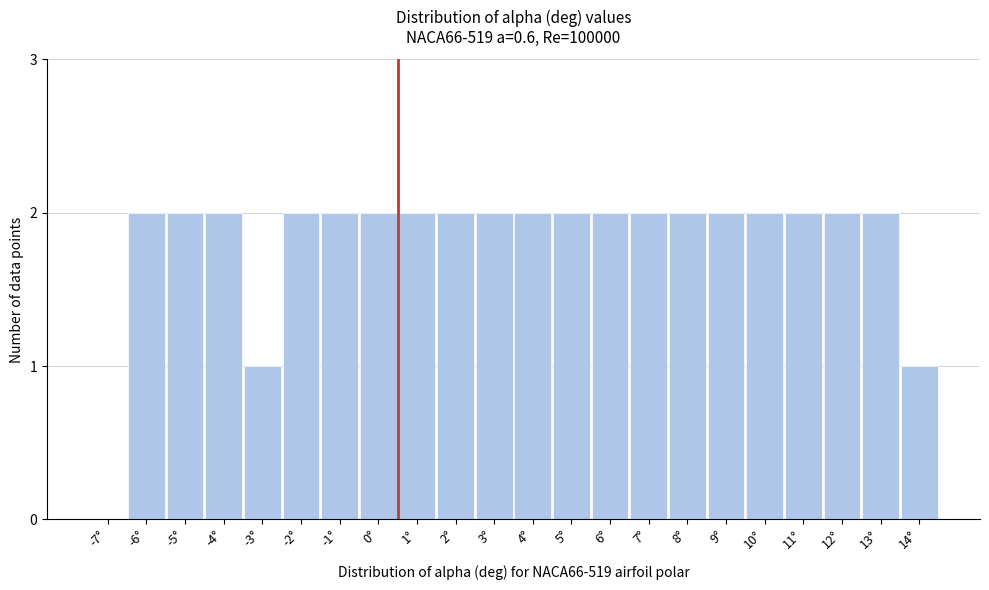

Reading left to right, transcribe all the data shown in this chart.

-7°=0	-6°=2	-5°=2	-4°=2	-3°=1	-2°=2	-1°=2	0°=2	1°=2	2°=2	3°=2	4°=2	5°=2	6°=2	7°=2	8°=2	9°=2	10°=2	11°=2	12°=2	13°=2	14°=1